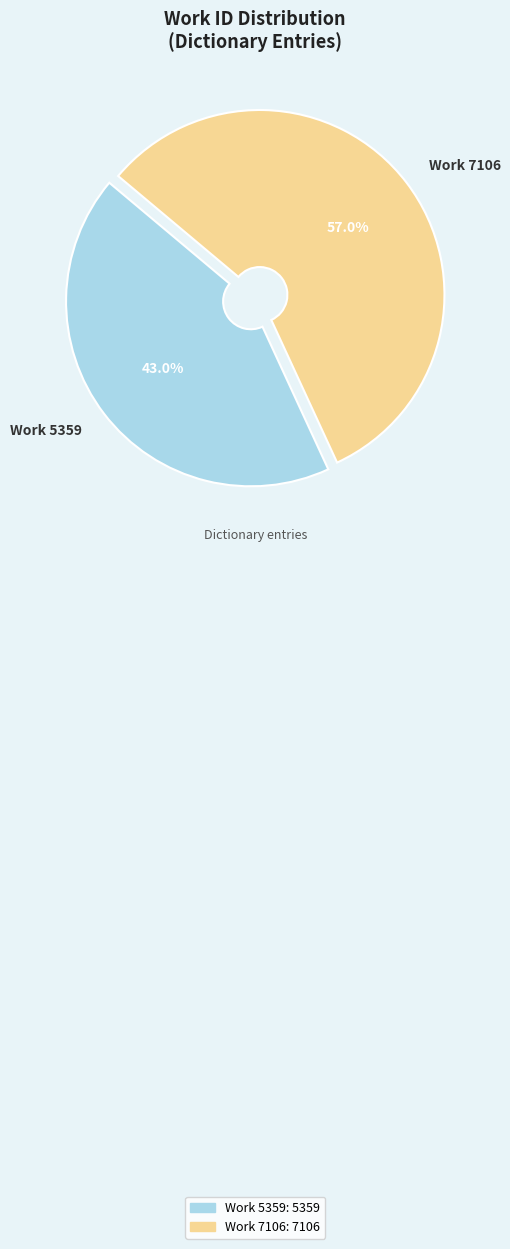

To the nearest percent, what is the combined percentage of Work 5359 and Work 7106?

100%